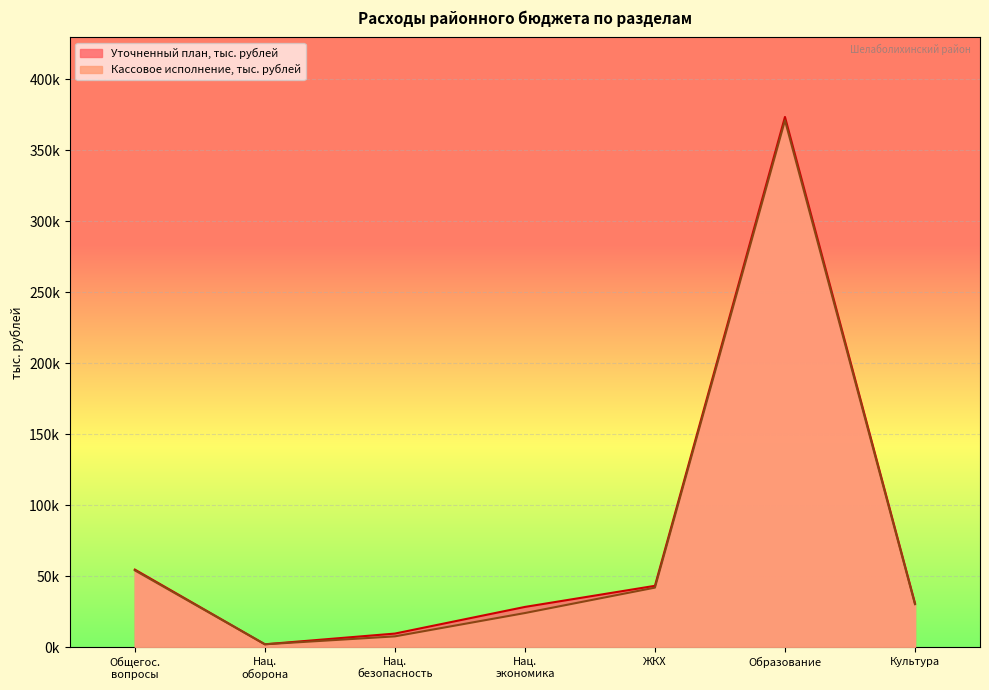

List the series in order of their overall mean, highest first.

Уточненный план, тыс. рублей, Кассовое исполнение, тыс. рублей